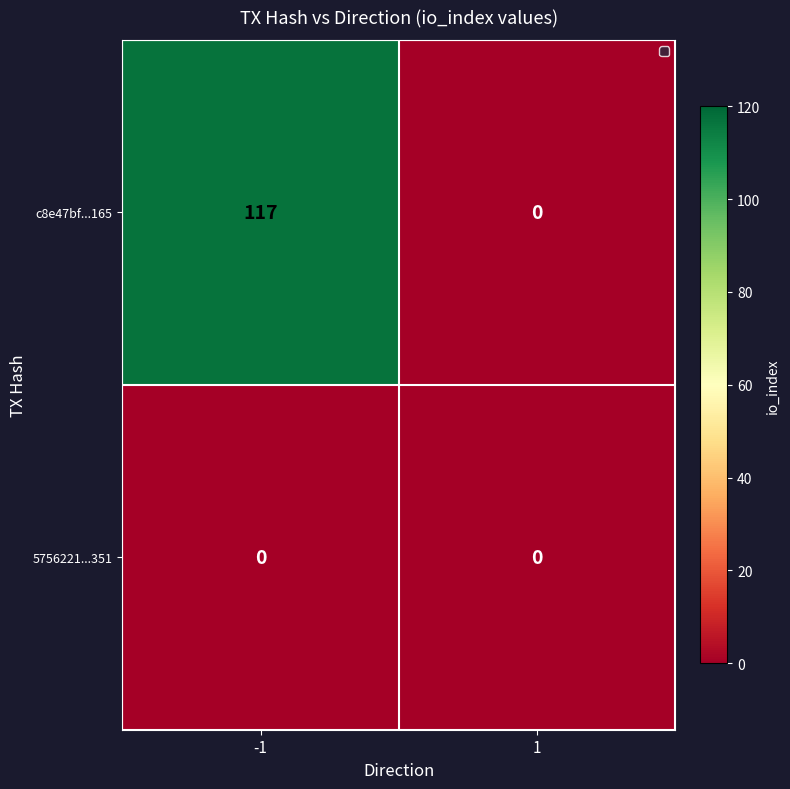

What is the maximum value for c8e47bf...165?

117